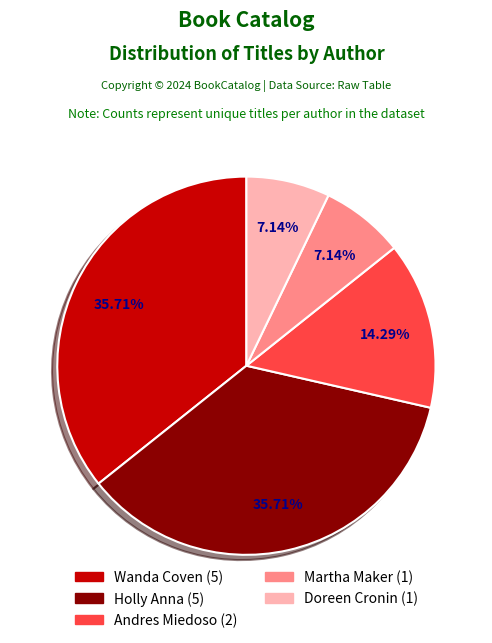

What is the ratio of the value at Holly Anna to the value at Martha Maker?

5.0